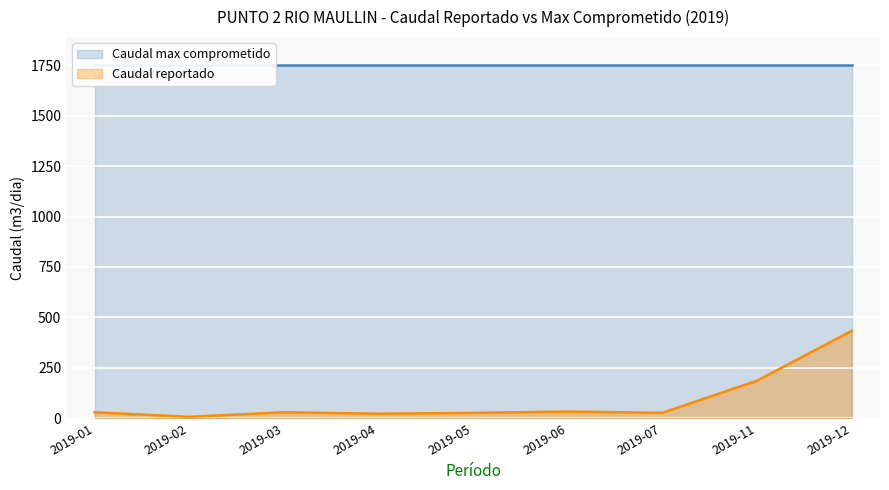

Which has a higher value, 2019-12 or 2019-02?

2019-12